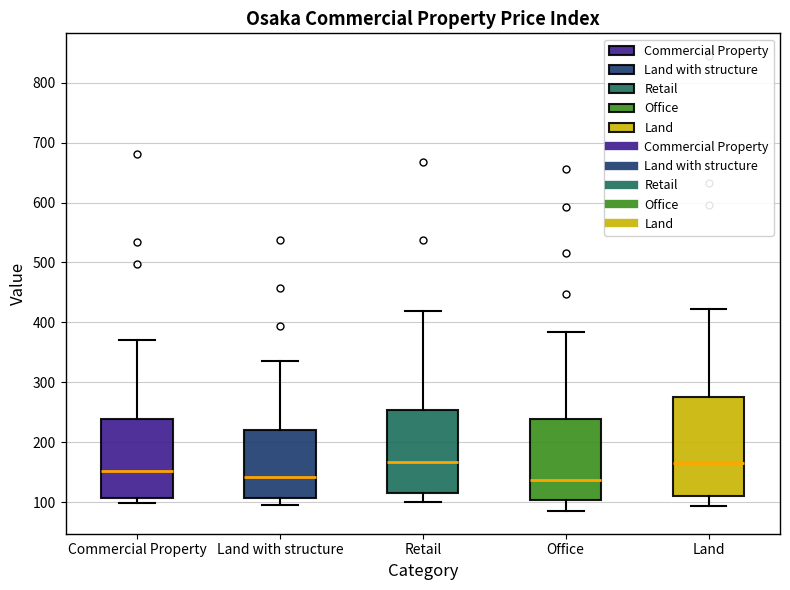

Where does the upper whisker of the box for Office end on the y-axis? The values are not printed on the chart, so give them approximately, as read against the axis.

380